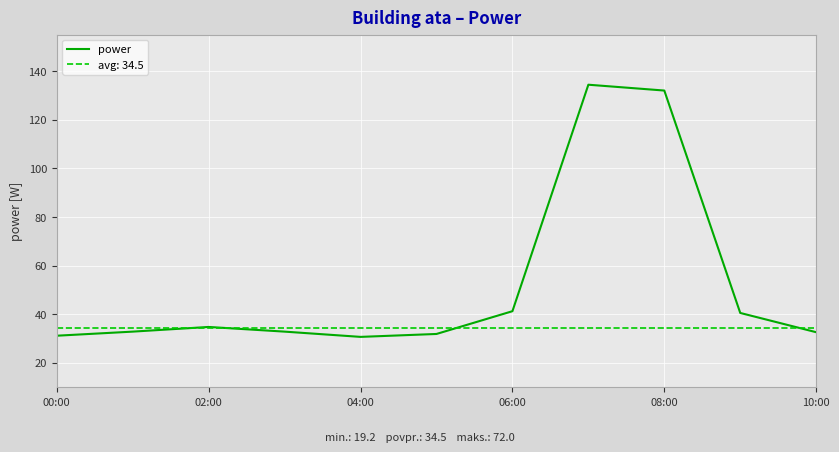

What is the highest value of the power series?

134.4